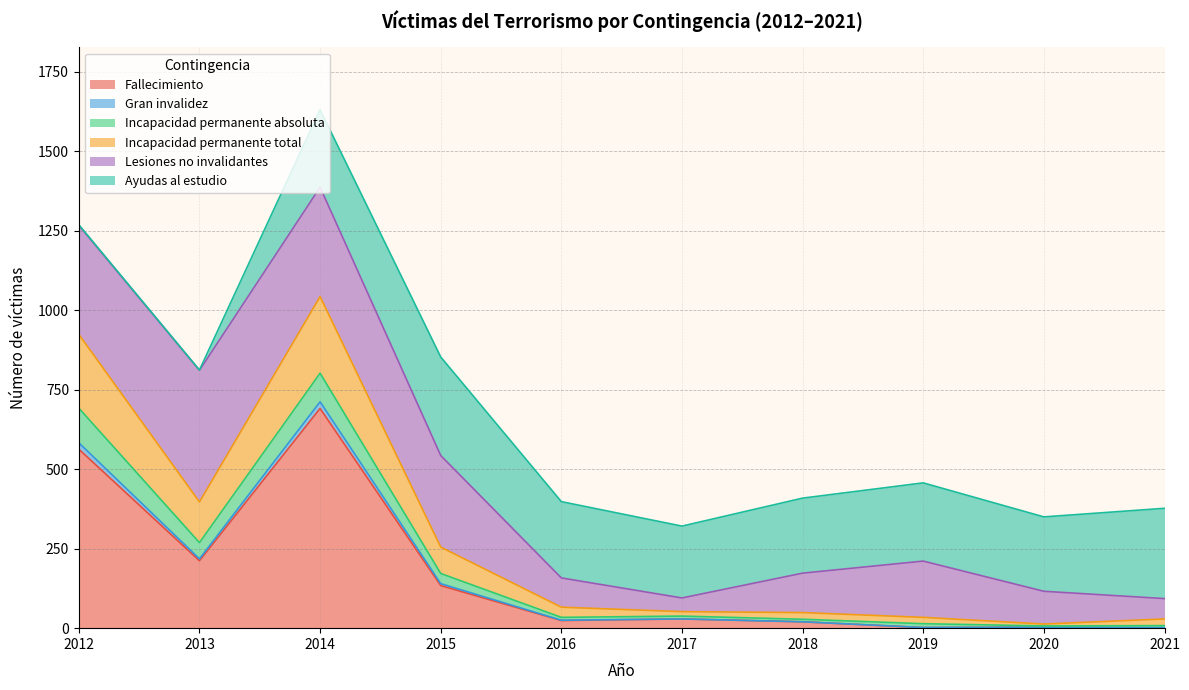

At which category is the sum across all series the highest?

2014